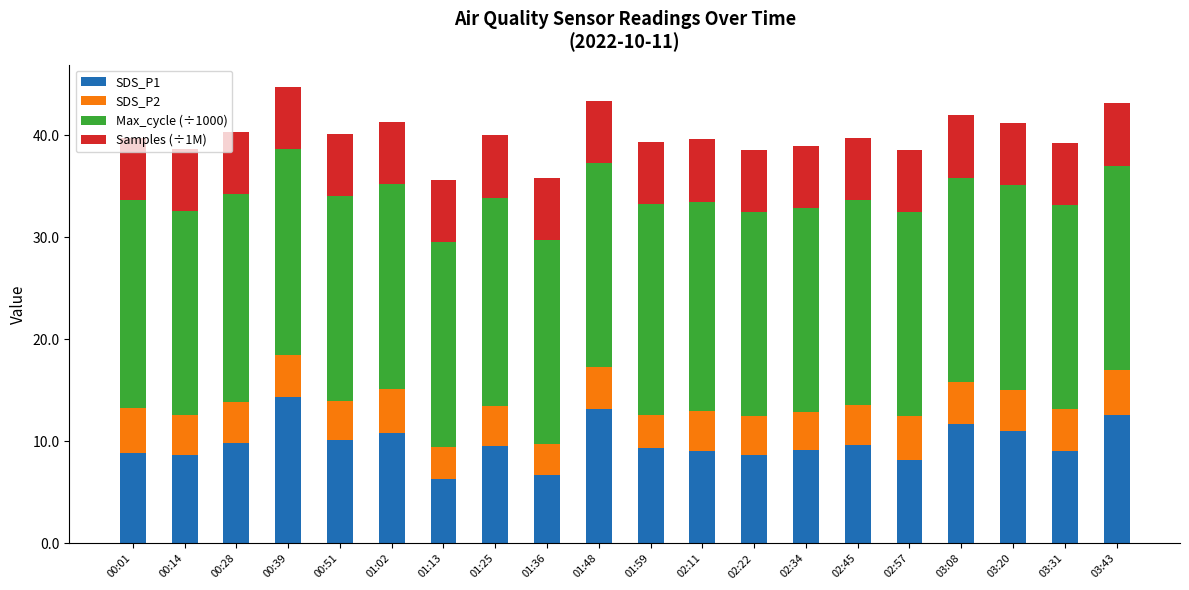

Is it true that SDS_P1 equals 4.0 at 00:01?

False